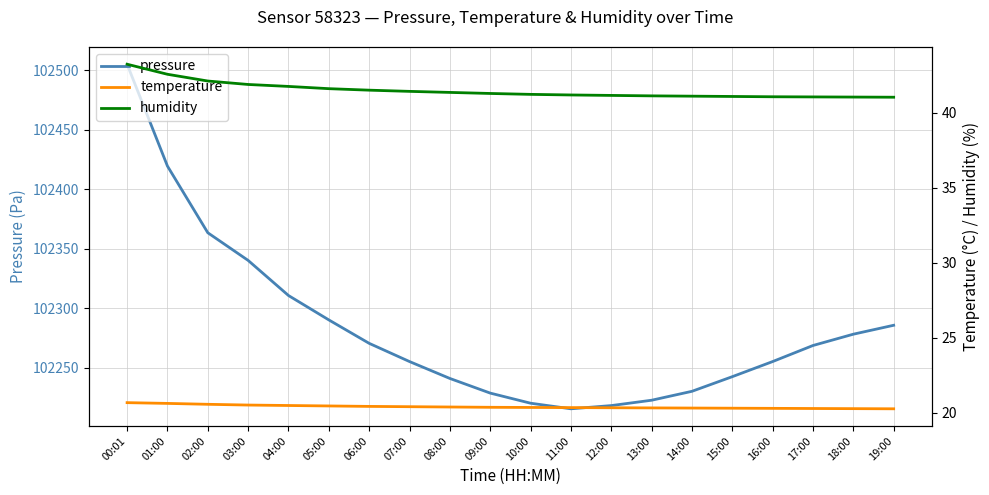

True or false: pressure has a value of 159401.7 at 18:00.

False